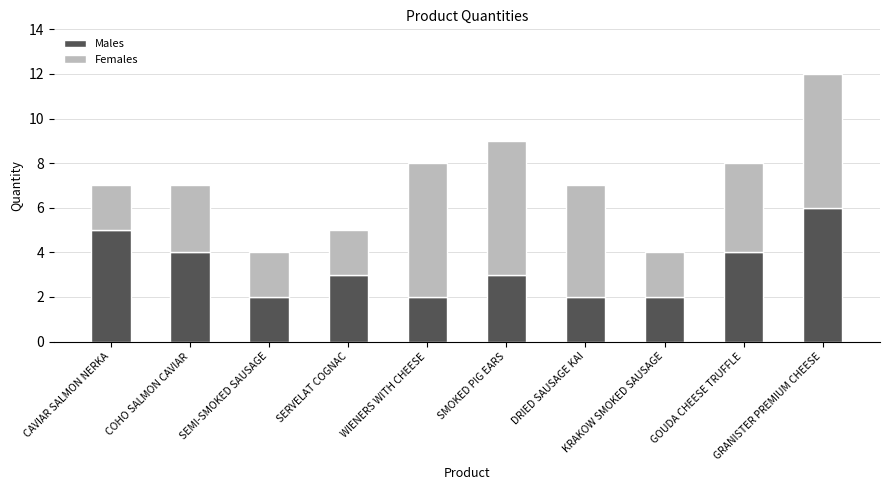

What is the total value across all series at SMOKED PIG EARS?

9